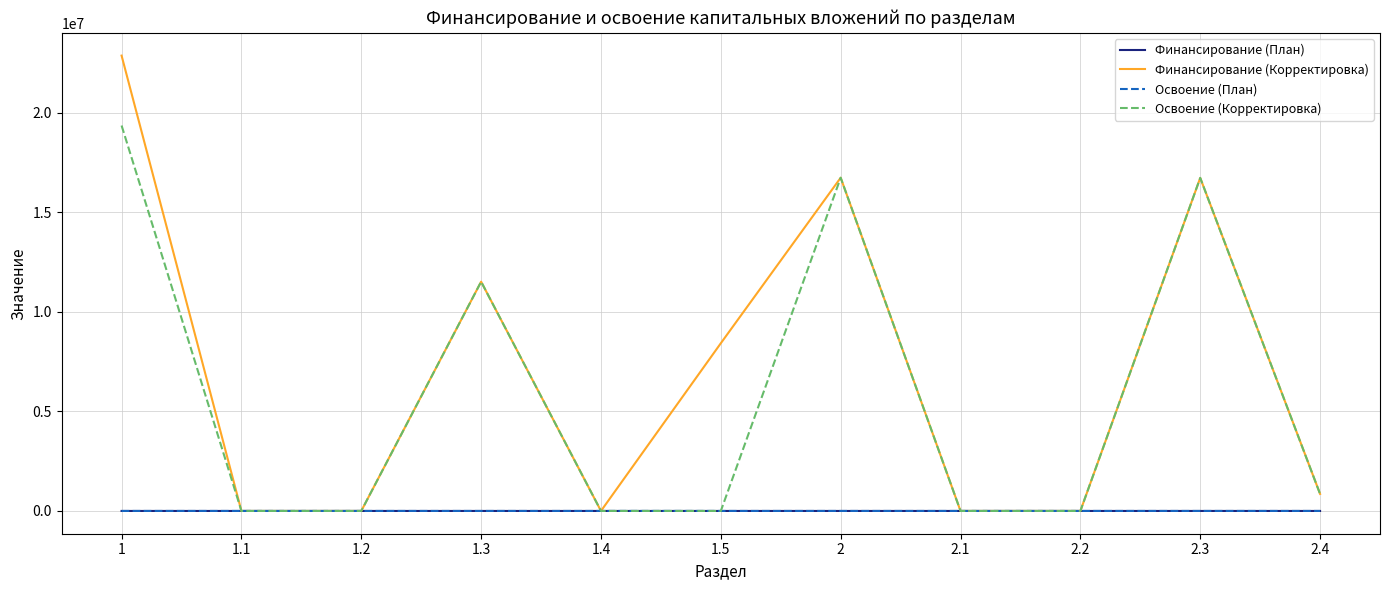

Which series has the largest total across all categories?

Финансирование (Корректировка)